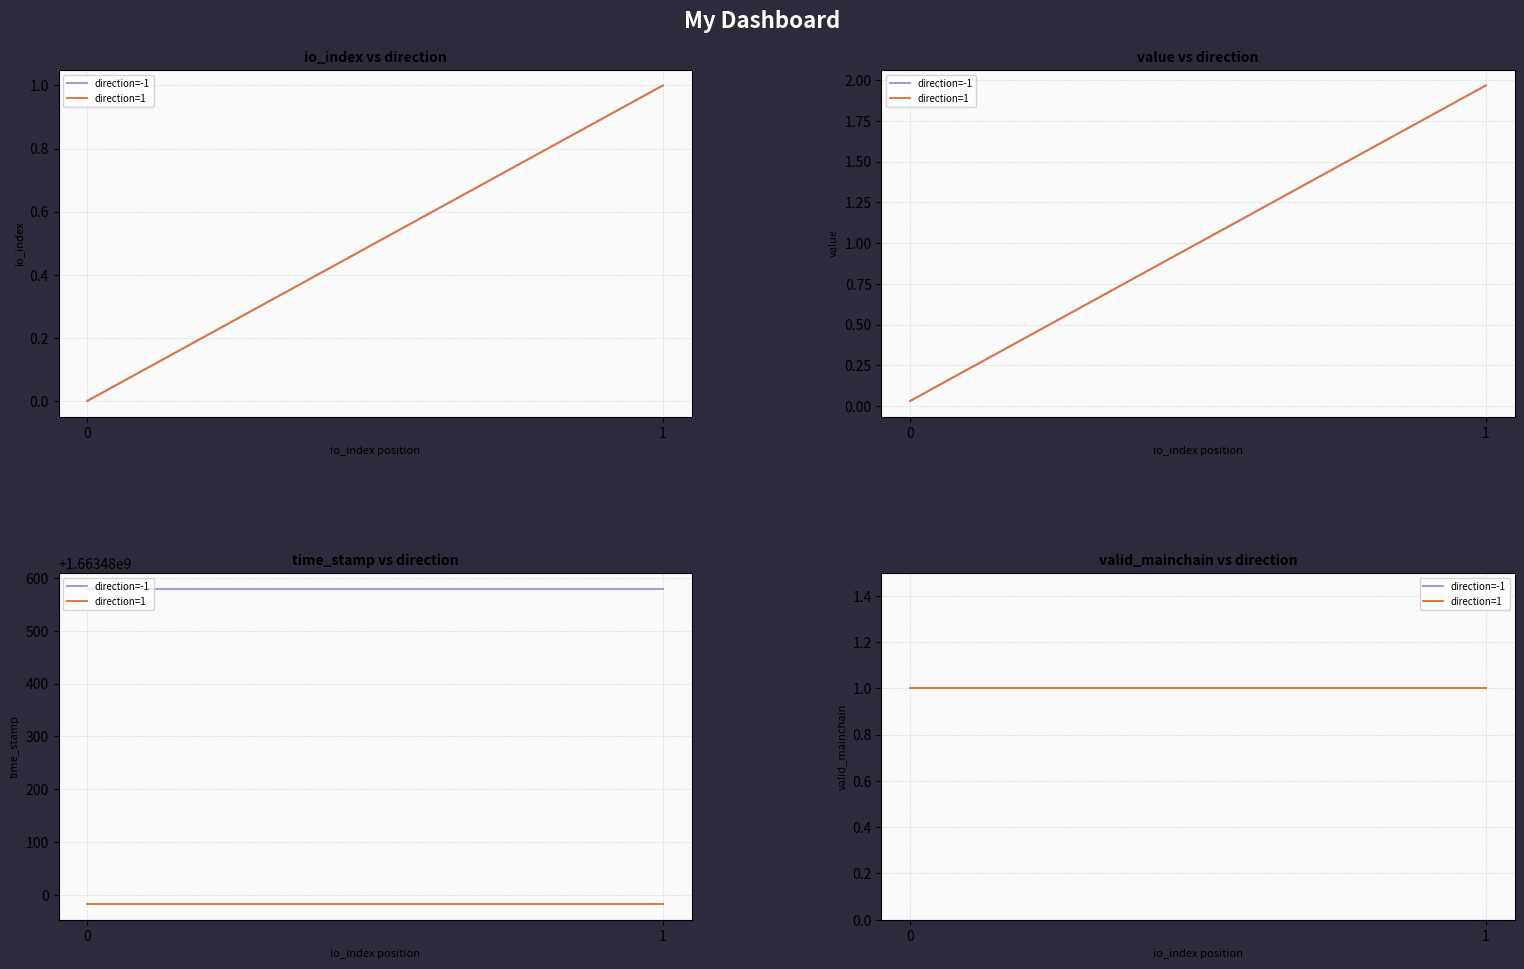

What is the highest value of the valid_mainchain series?

1.0